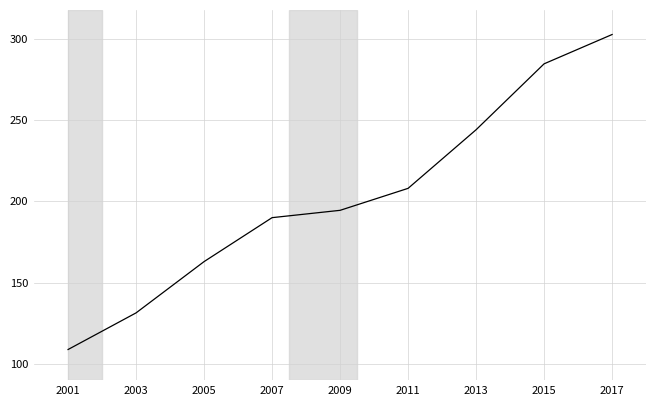

What is the difference between the values at 2015 and 2009?

90.0